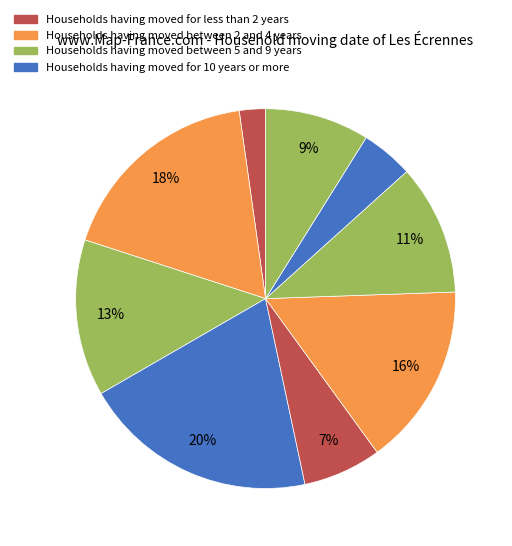

Count the number of slices in the pie.

9